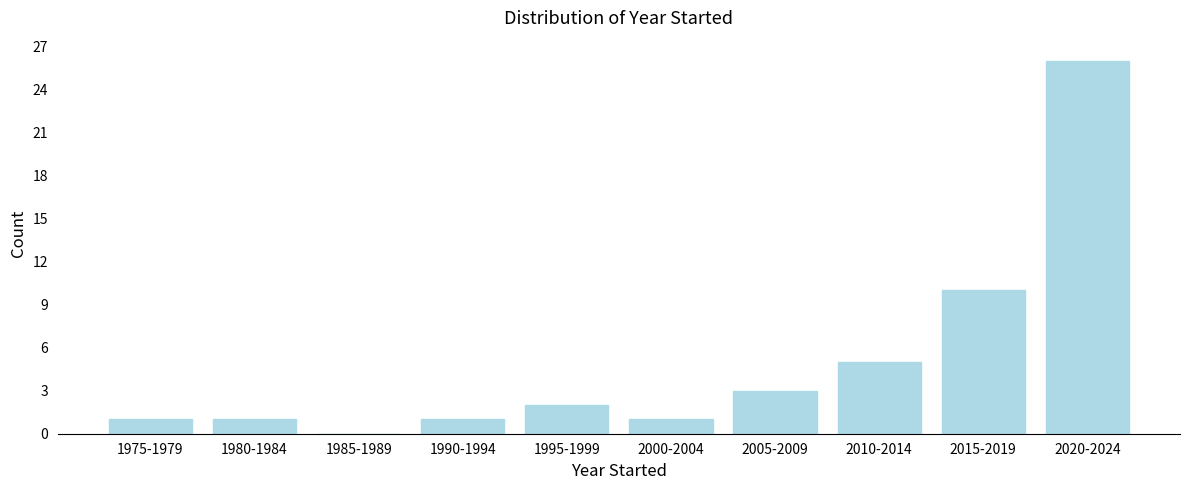

Reading right to left, transcribe all the data shown in this chart.

2020-2024=26	2015-2019=10	2010-2014=5	2005-2009=3	2000-2004=1	1995-1999=2	1990-1994=1	1985-1989=0	1980-1984=1	1975-1979=1